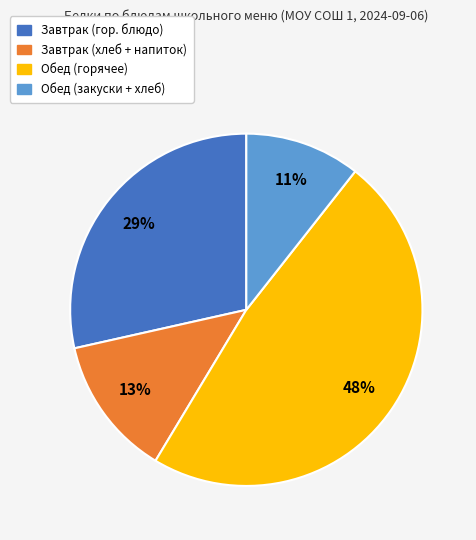

To the nearest percent, what is the average slice percentage?

25%